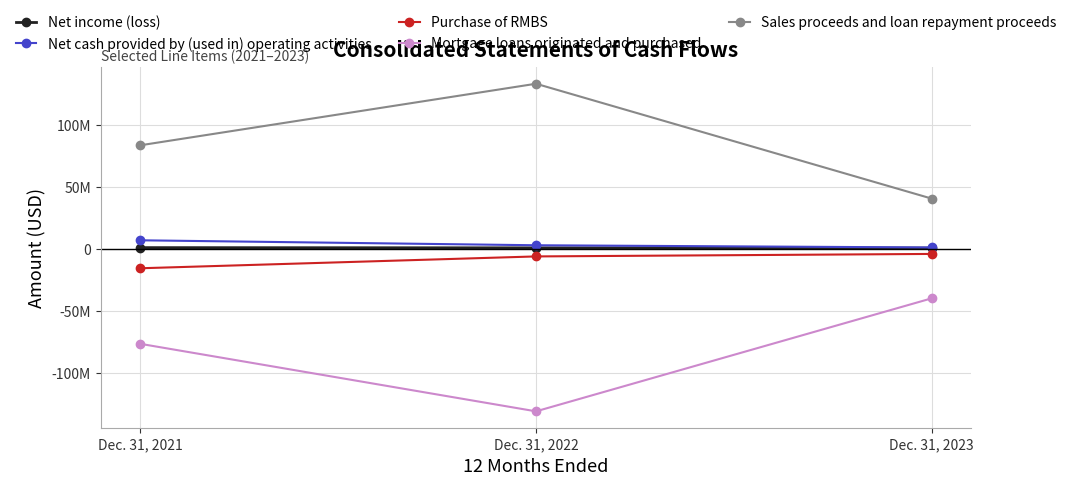

Read the Net cash provided by (used in) operating activities value at Dec. 31, 2023.

1101554